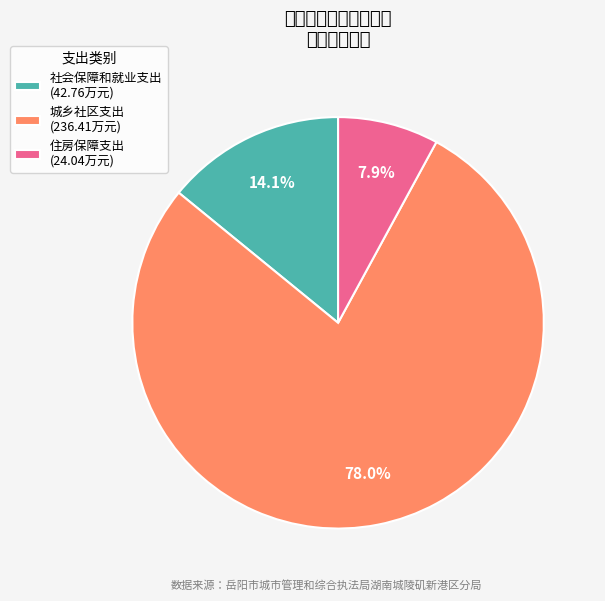

Count the number of slices in the pie.

3